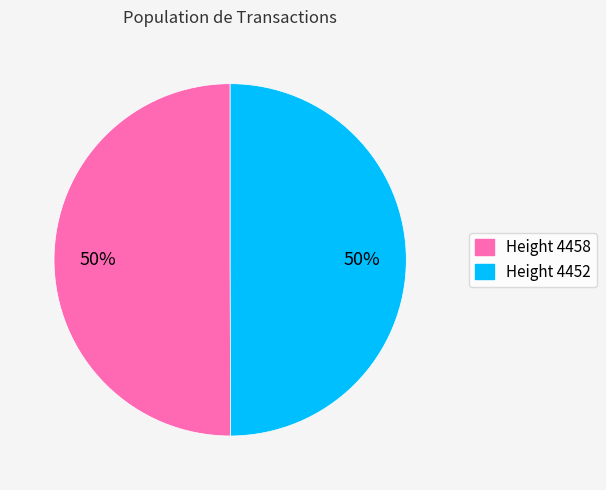

To the nearest percent, what is the average slice percentage?

50%